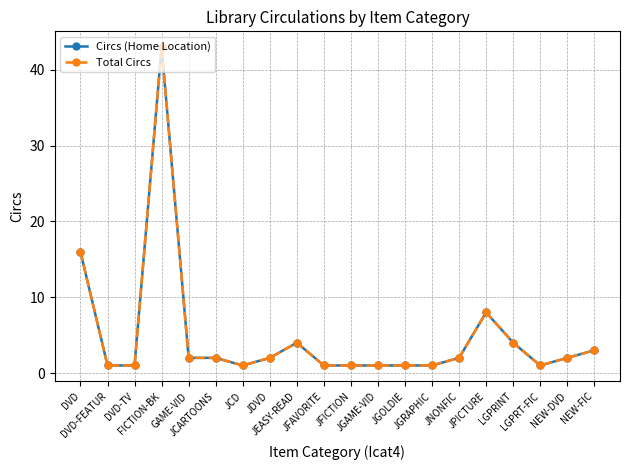

True or false: Total Circs and Circs (Home Location) cross at least once.

False